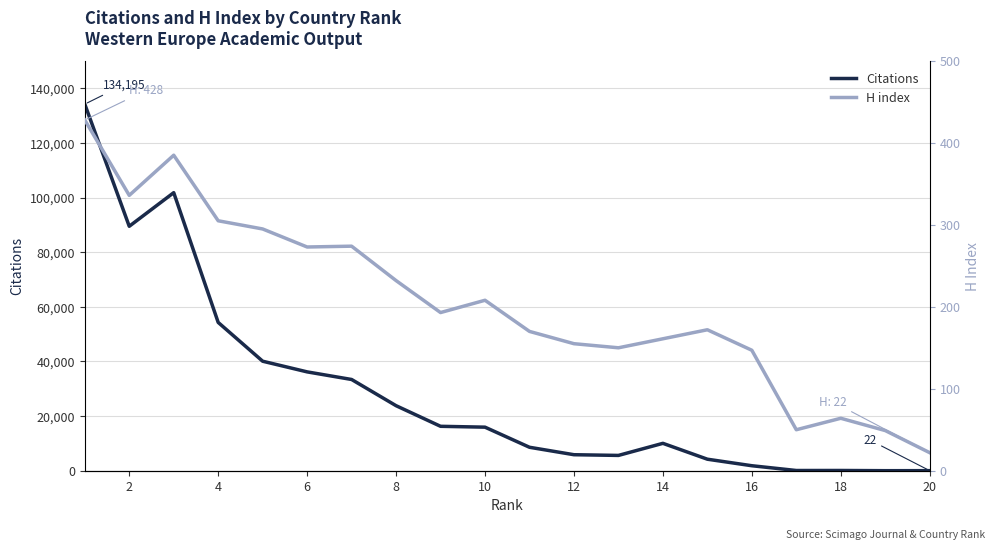

Between 11 and 8, which is larger?

8